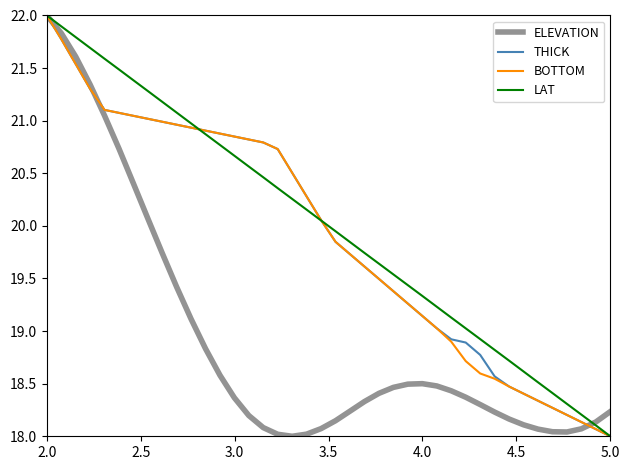

Is this an area chart (filled region under the line)?

No